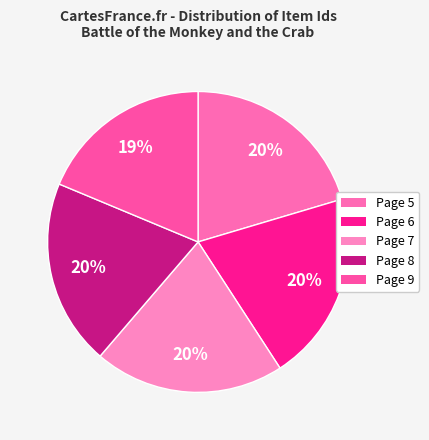

How many slices are in this pie chart?

5